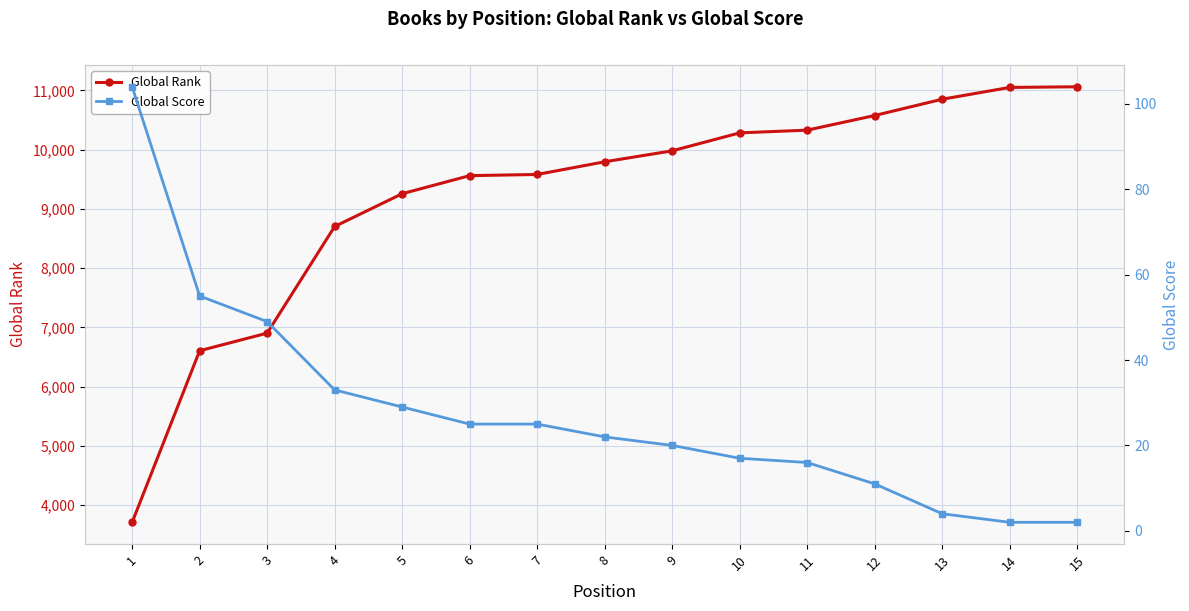

What is the total value across all series at 4?

8737